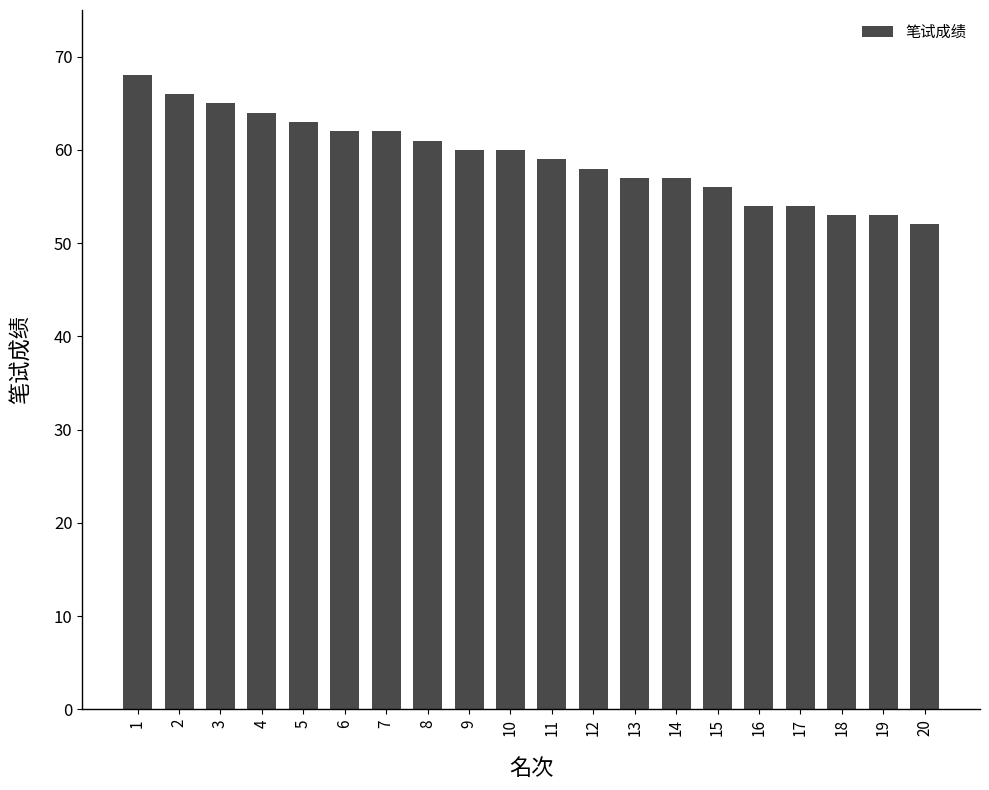

The value at 14 is 81. True or false?

False